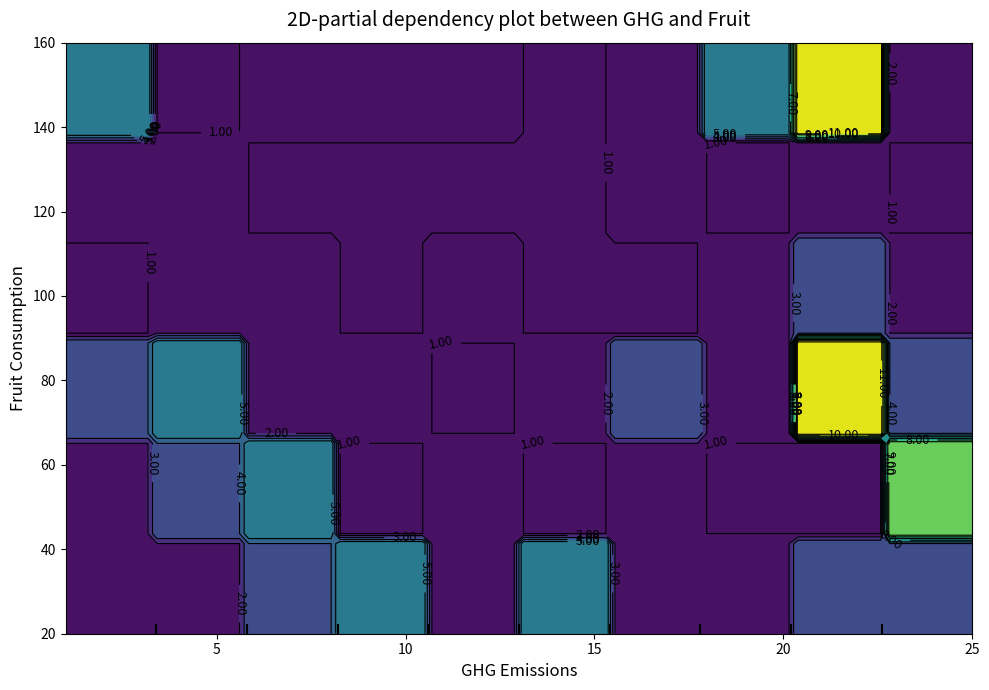

Reading left to right, transcribe all the data shown in this chart.

1: 2	2	4	6	2	6	2	2	4	4
2: 2	4	6	1	2	1	2	1	1	10
3: 4	6	2	2	1	2	4	2	12	4
4: 1	2	2	1	2	1	1	2	4	2
5: 2	2	1	1	1	1	2	1	2	1
6: 6	1	2	2	2	1	2	6	12	2